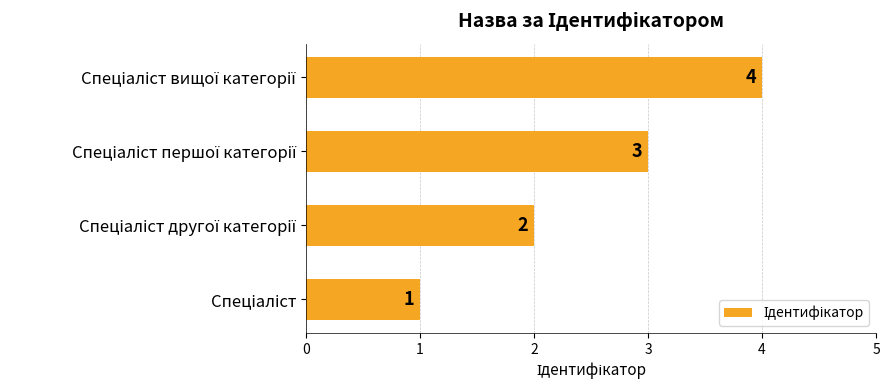

How many series are shown in this chart?

1